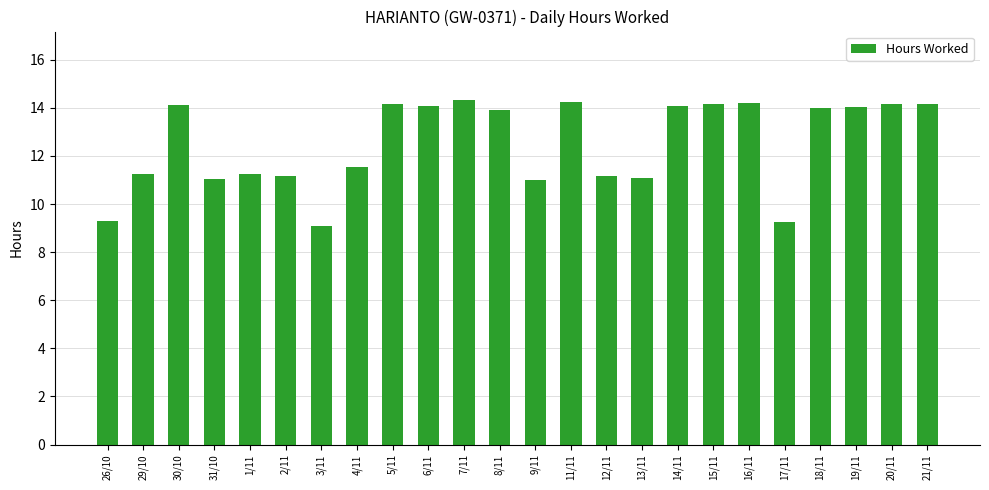

Is it true that the value at 19/11 is 6.3?

False